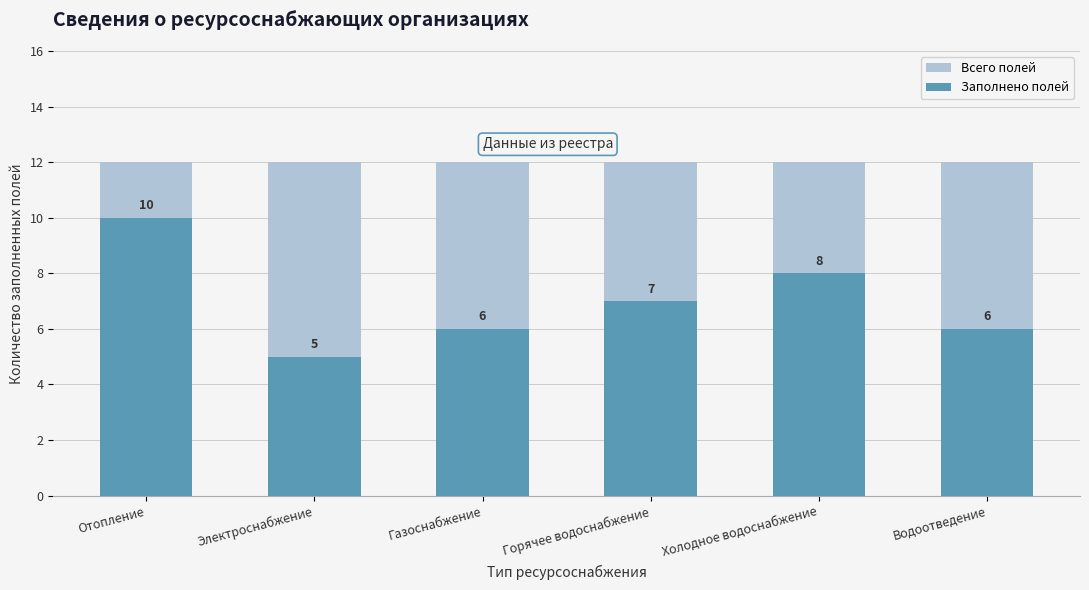

What is the label of the 4th bar from the left?

Горячее водоснабжение